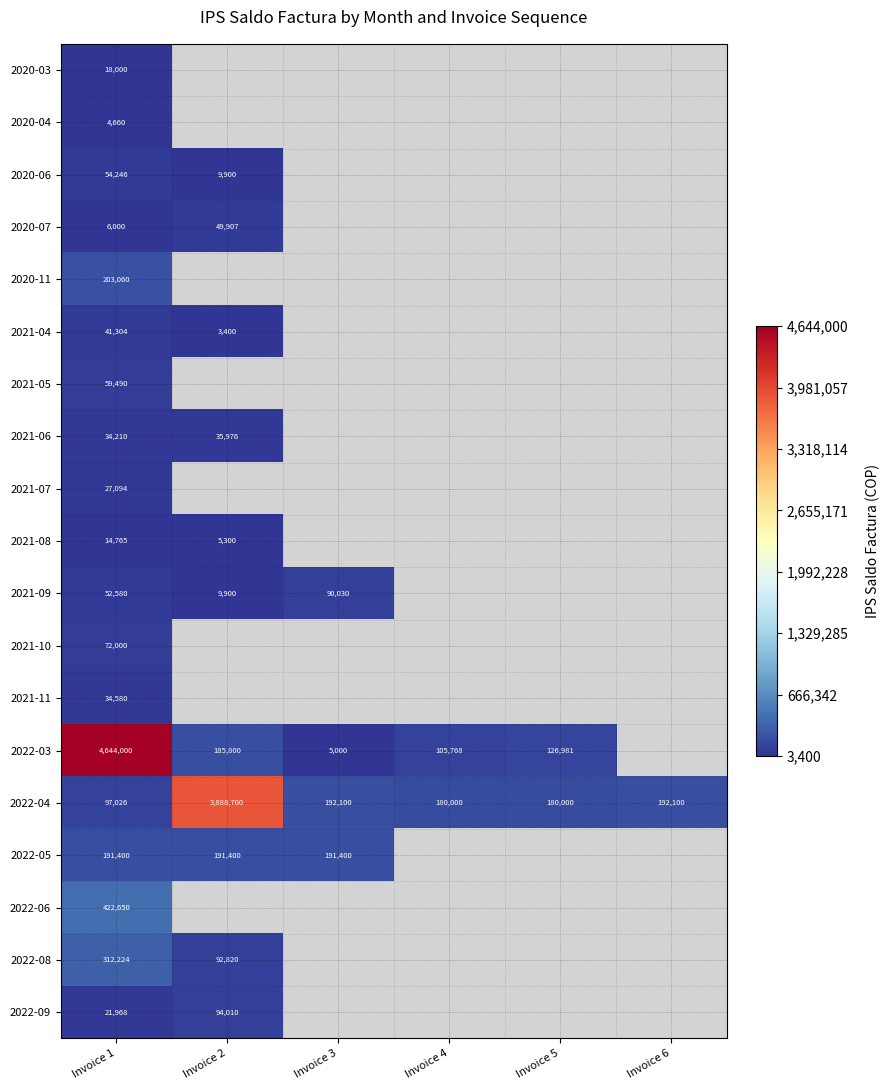

Between Invoice 6 and Invoice 3, which is larger?

Invoice 3